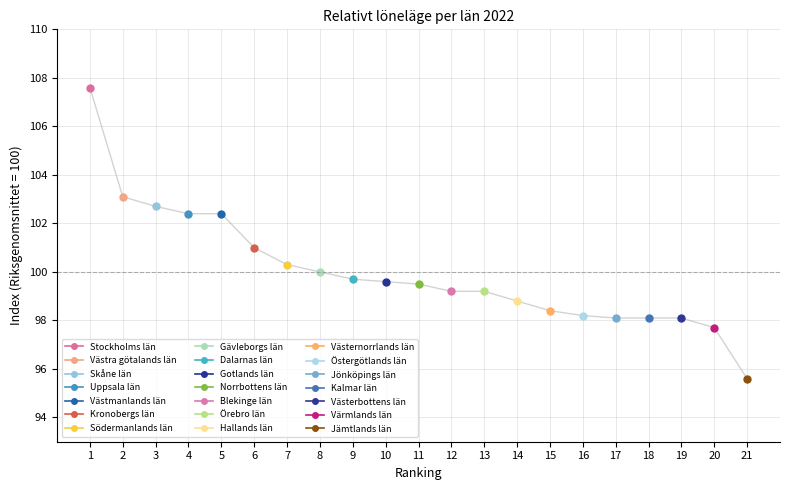

Rank the categories by value from lowest to highest.

21, 20, 17, 18, 19, 16, 15, 14, 12, 13, 11, 10, 9, 8, 7, 6, 4, 5, 3, 2, 1